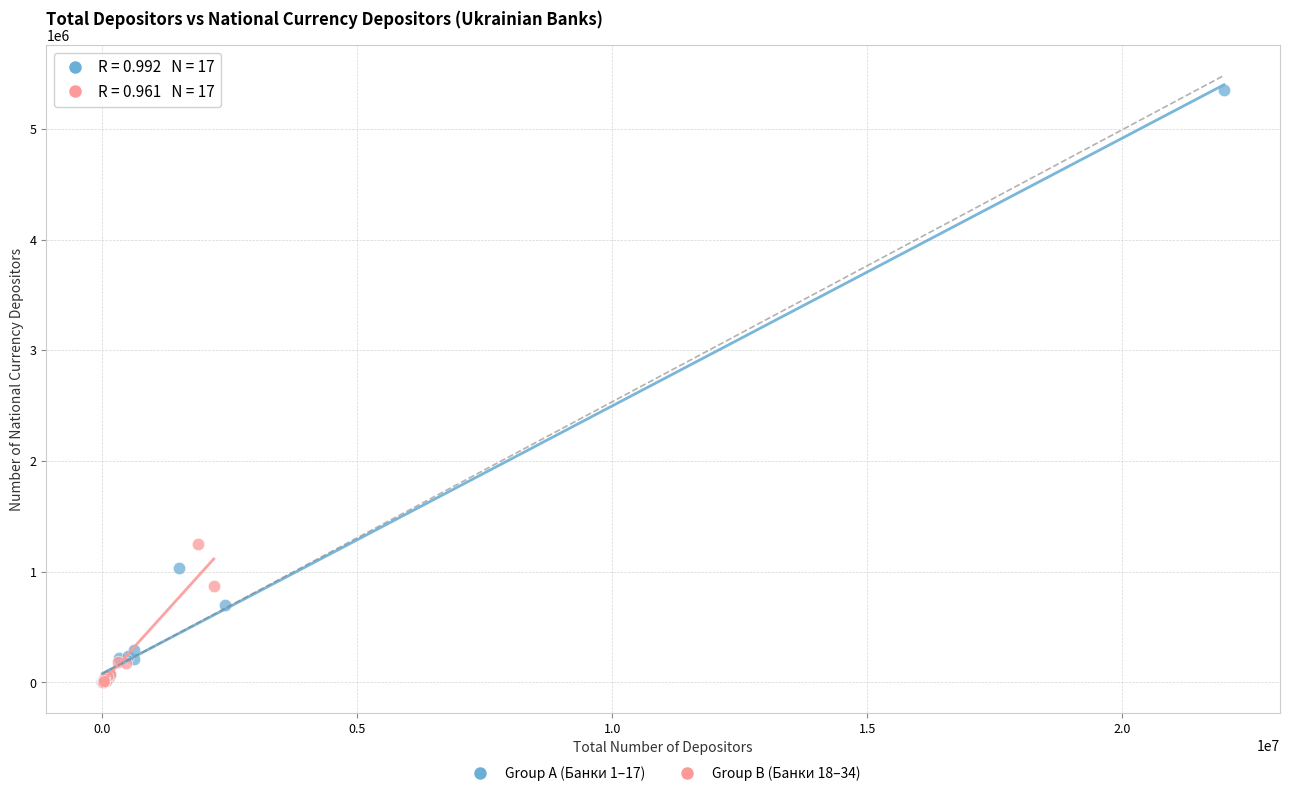

Which series has the largest Y range (max minus min)?

Group A (Банки 1–17)